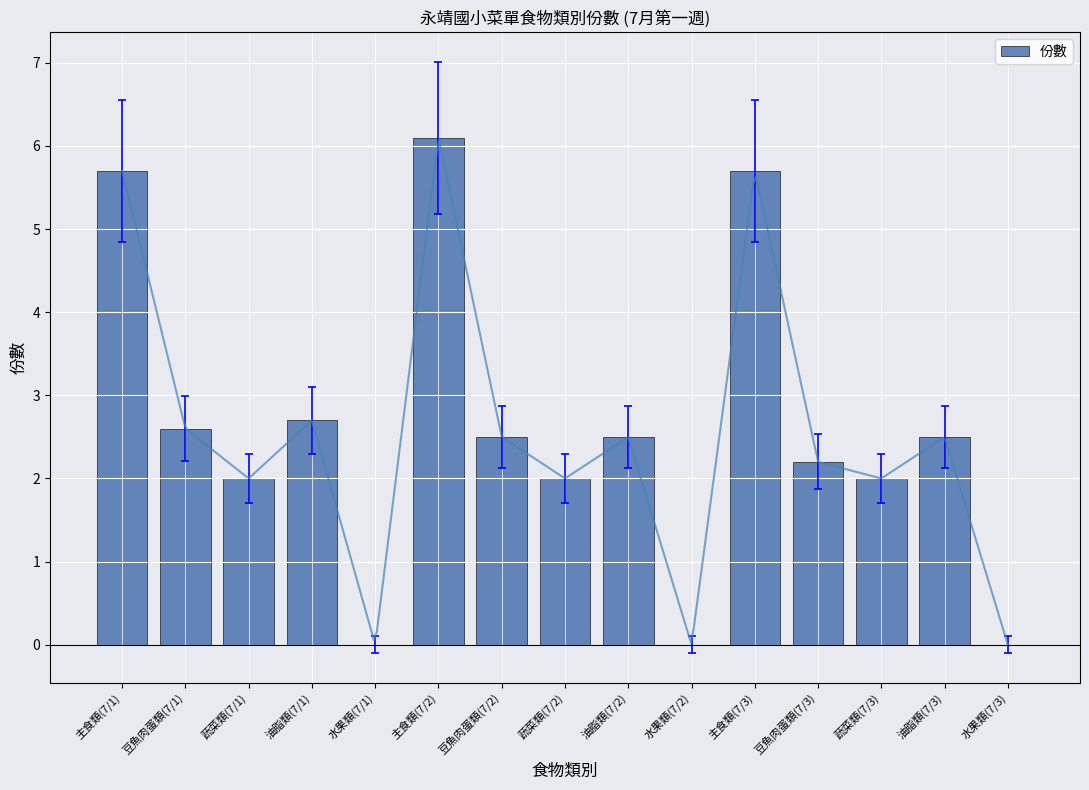

Rank the categories by value from lowest to highest.

水果類(7/1), 水果類(7/2), 水果類(7/3), 蔬菜類(7/1), 蔬菜類(7/2), 蔬菜類(7/3), 豆魚肉蛋類(7/3), 豆魚肉蛋類(7/2), 油脂類(7/2), 油脂類(7/3), 豆魚肉蛋類(7/1), 油脂類(7/1), 主食類(7/1), 主食類(7/3), 主食類(7/2)